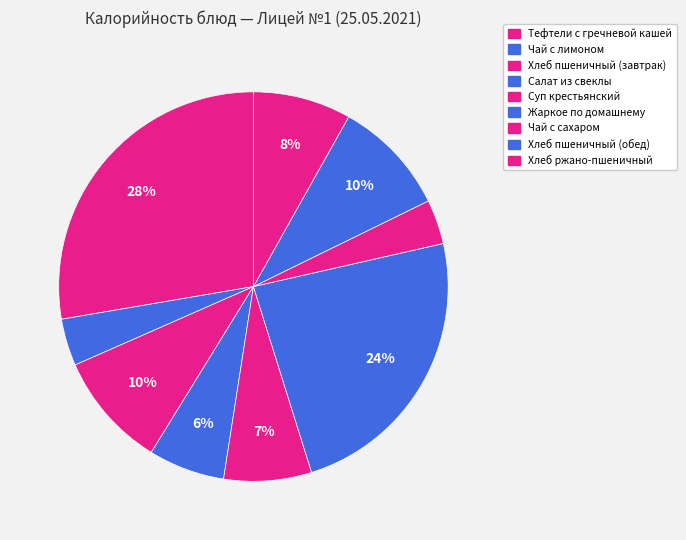

Is there a majority slice in this chart?

No